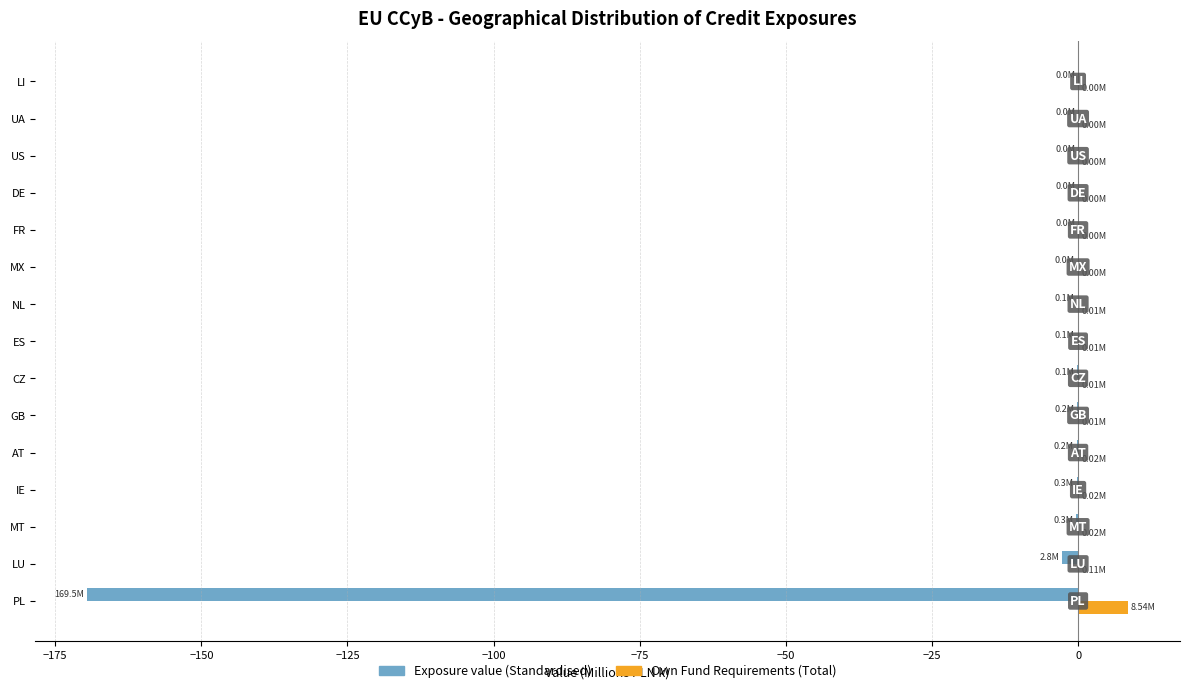

Which series has the largest total across all categories?

Own Fund Requirements (Total)